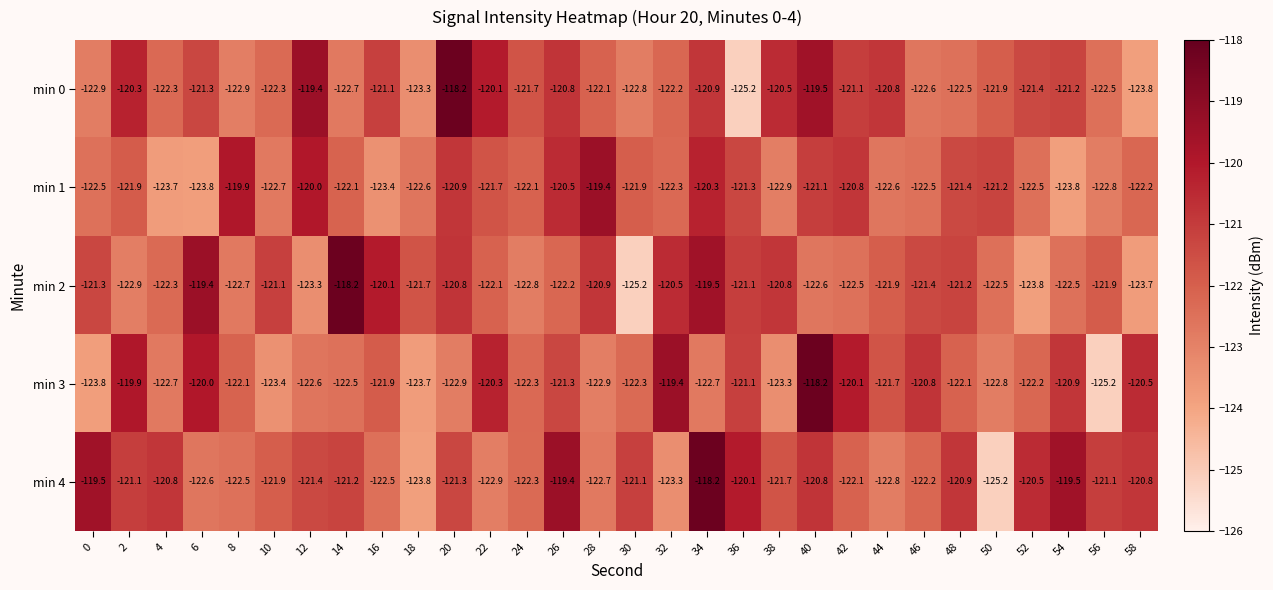

At 38, list the series in order from largest to smallest.

min 0, min 2, min 4, min 1, min 3